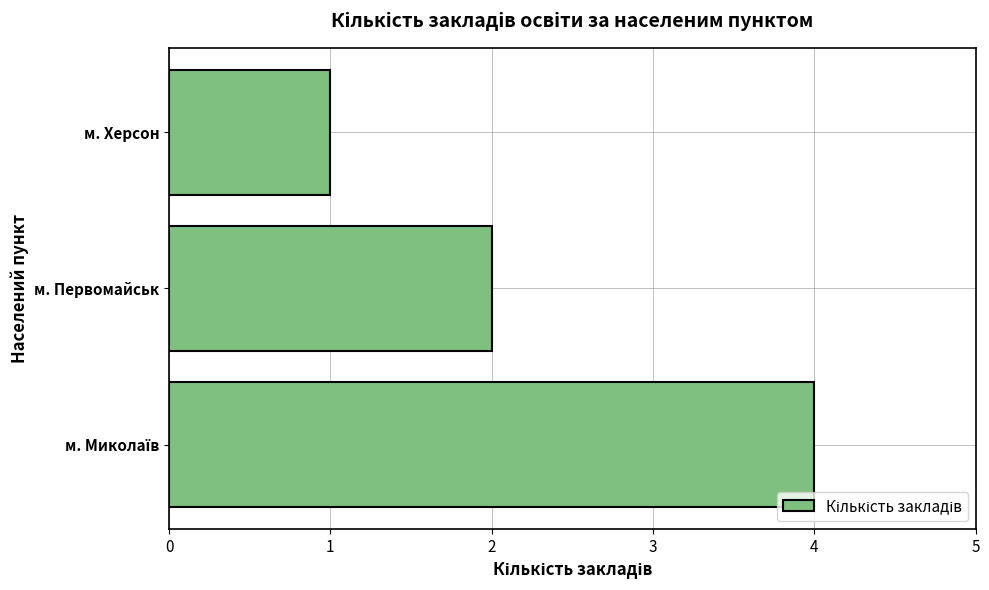

Which has a higher value, м. Херсон or м. Первомайськ?

м. Первомайськ